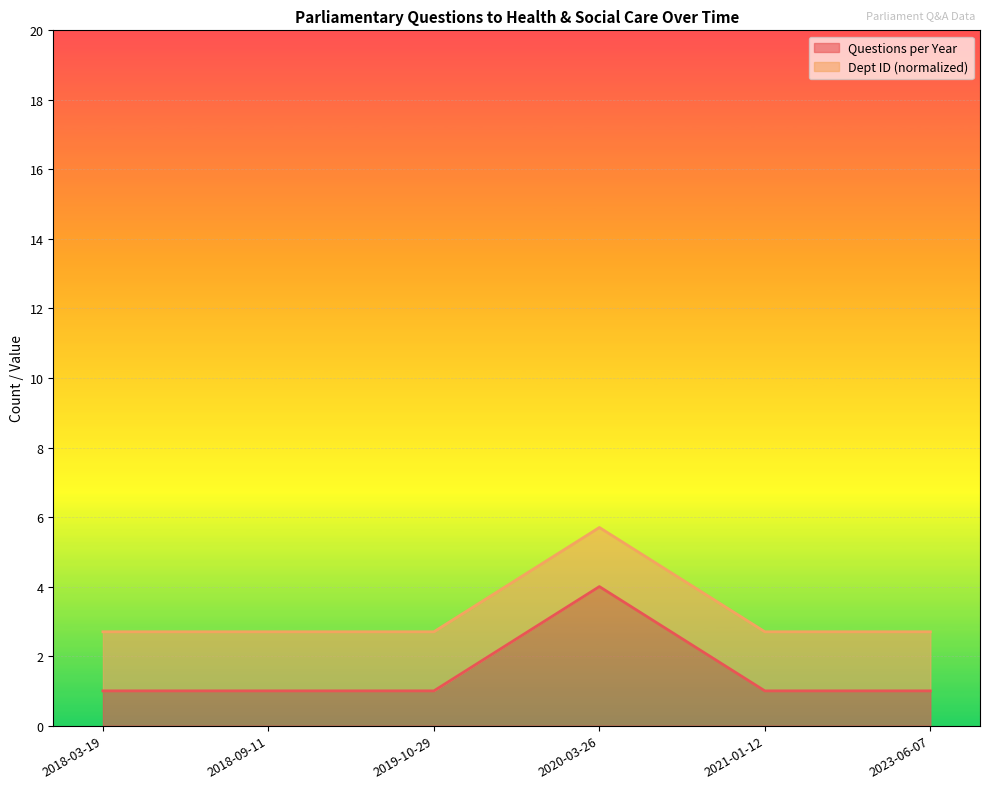

What is the sum of all values?

9